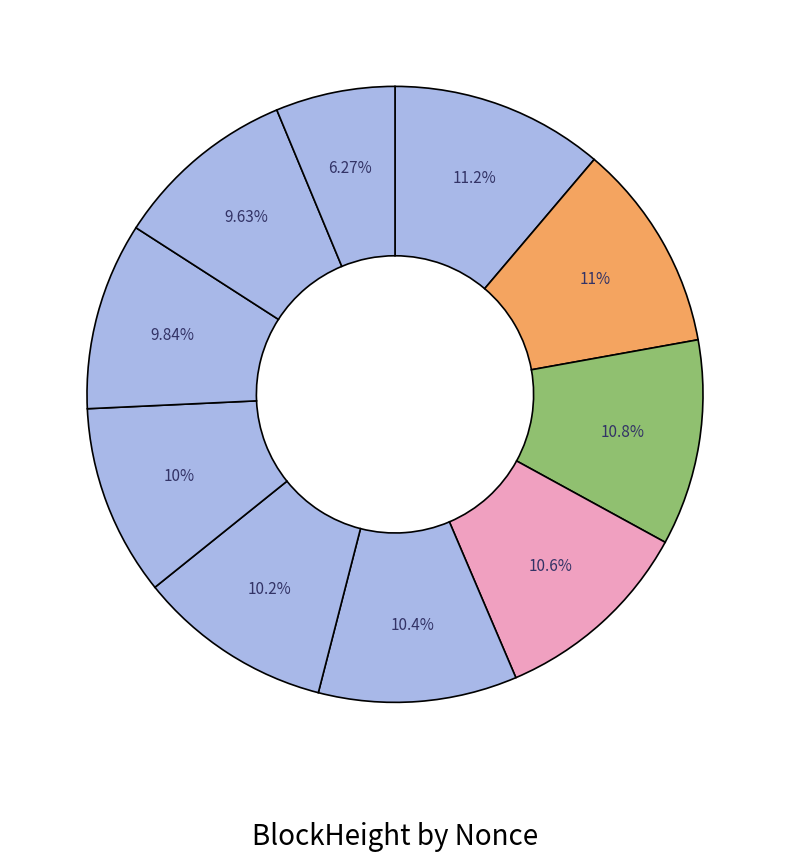

Which category has the smallest portion of the pie?

322186